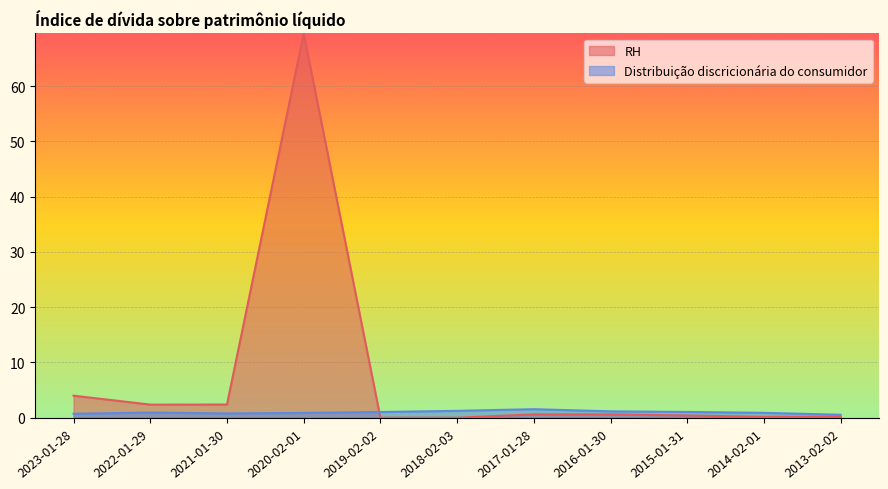

What is the label of the 6th point from the right?

2018-02-03